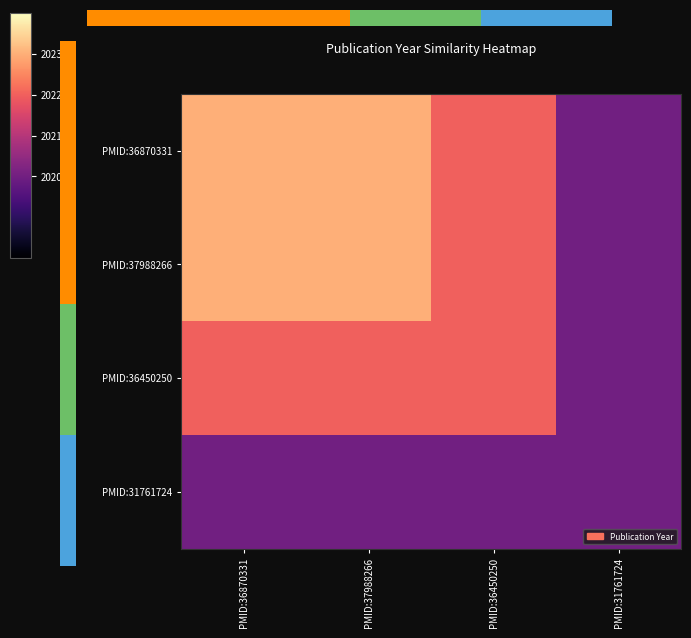

At PMID:31761724, list the series in order from largest to smallest.

PMID:36870331, PMID:37988266, PMID:36450250, PMID:31761724